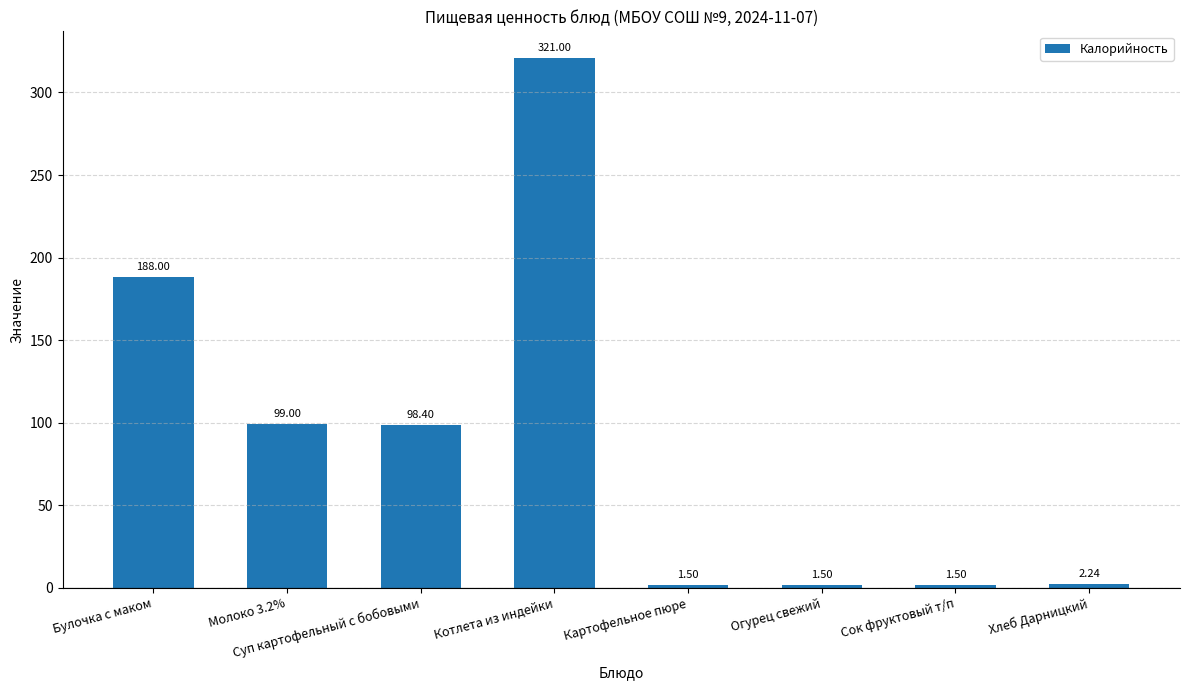

What is the minimum value shown in the chart?

1.5